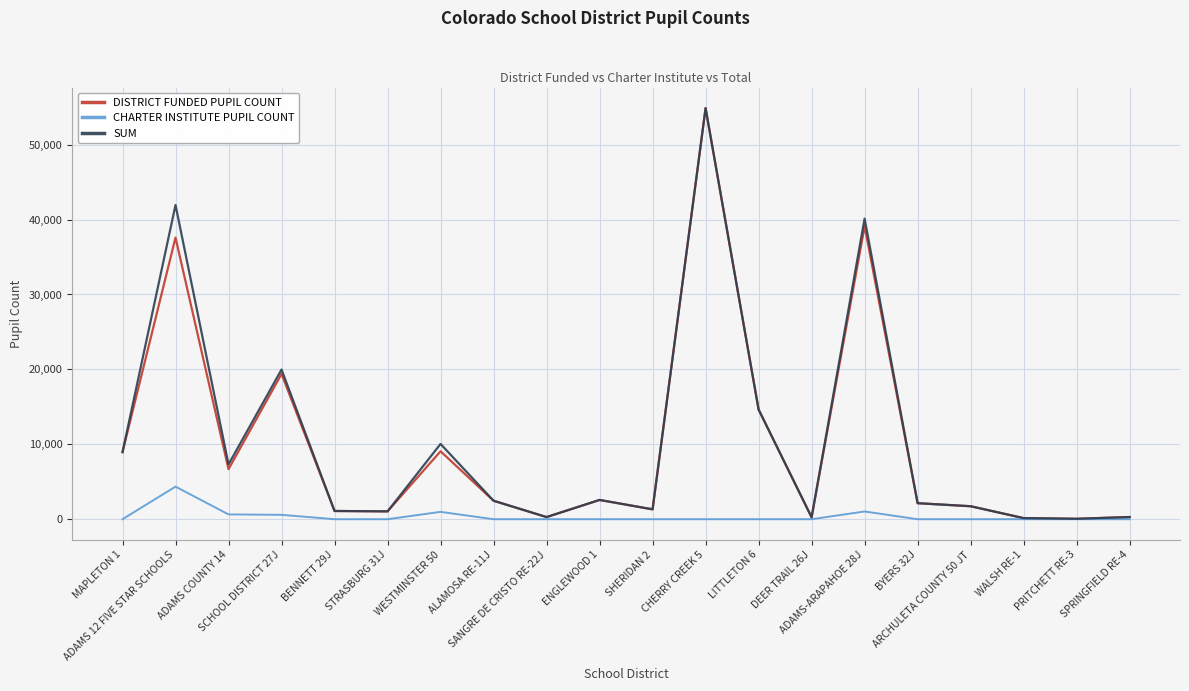

What is the maximum value for DISTRICT FUNDED PUPIL COUNT?

54877.7